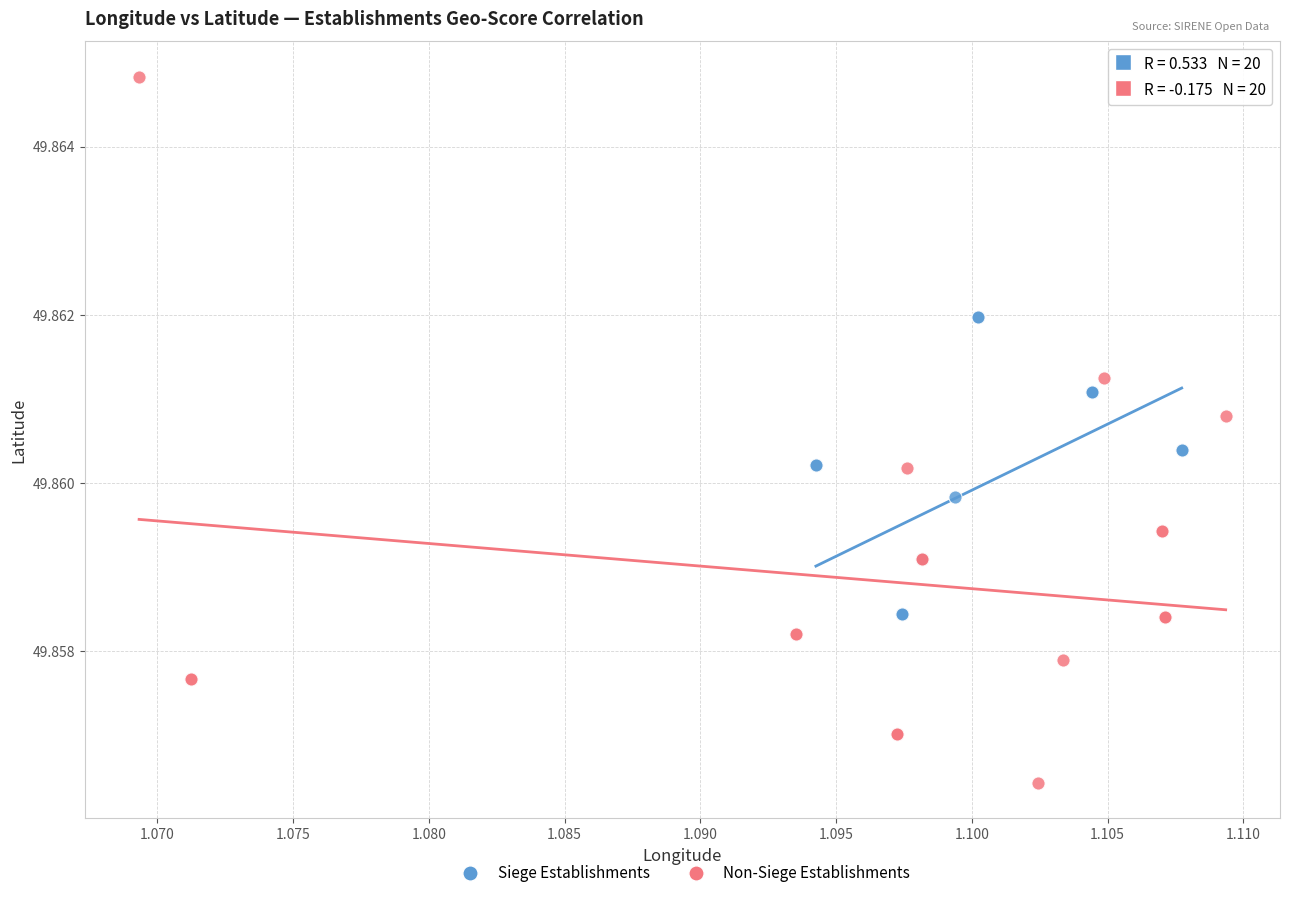

What are all the series names shown in the legend?

Siege Establishments, Non-Siege Establishments